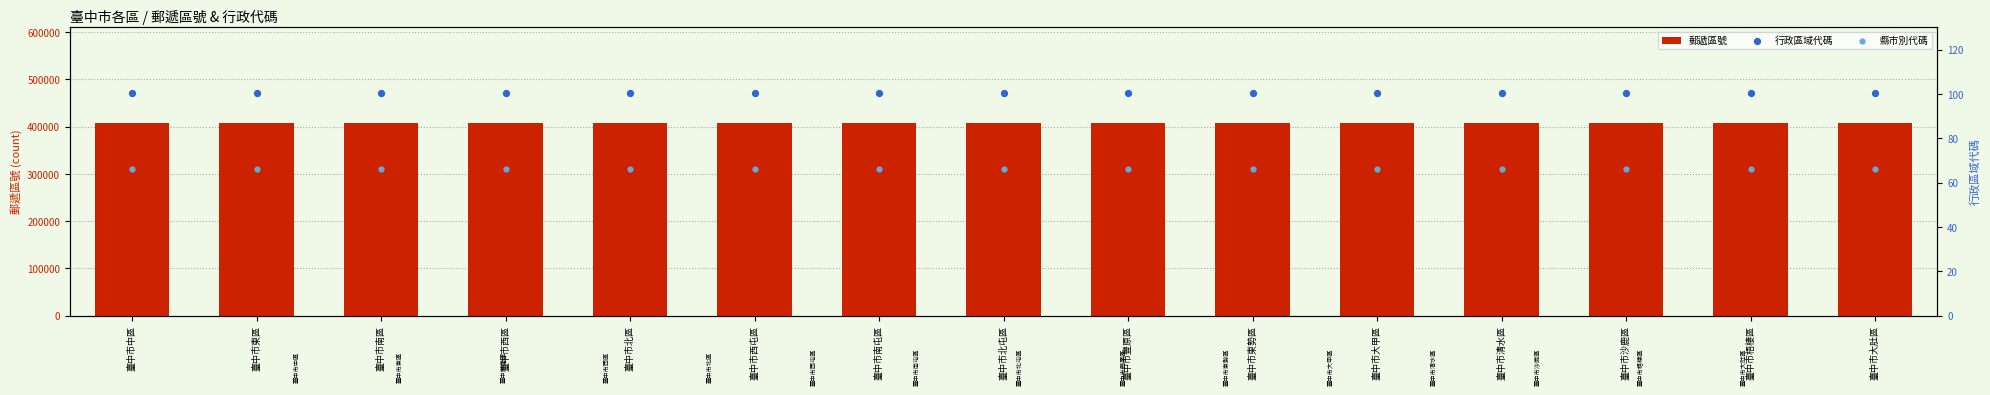

At how many categories does at least one series exceed 167660?

15